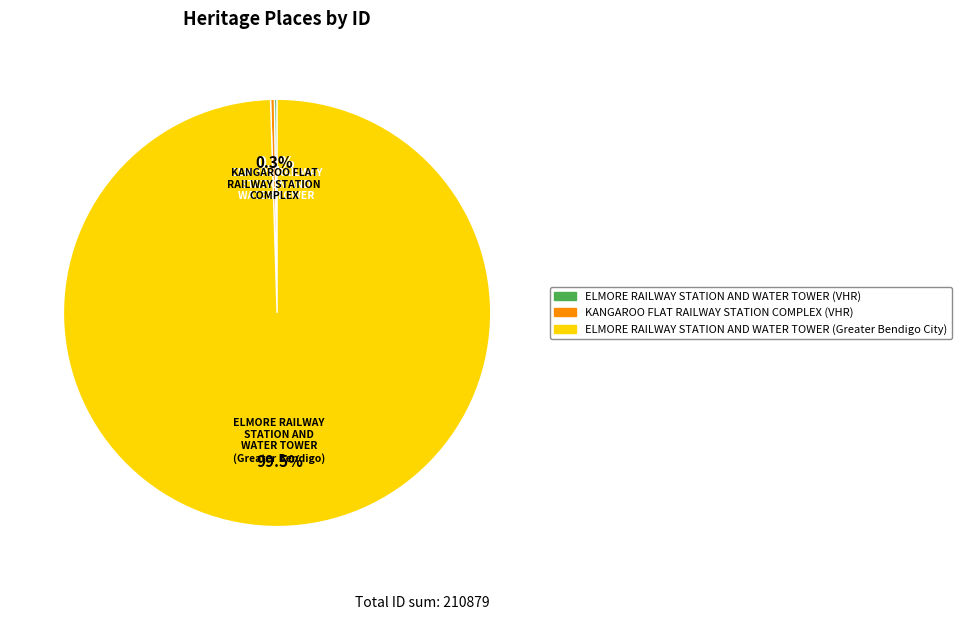

Does any single category account for the majority?

Yes